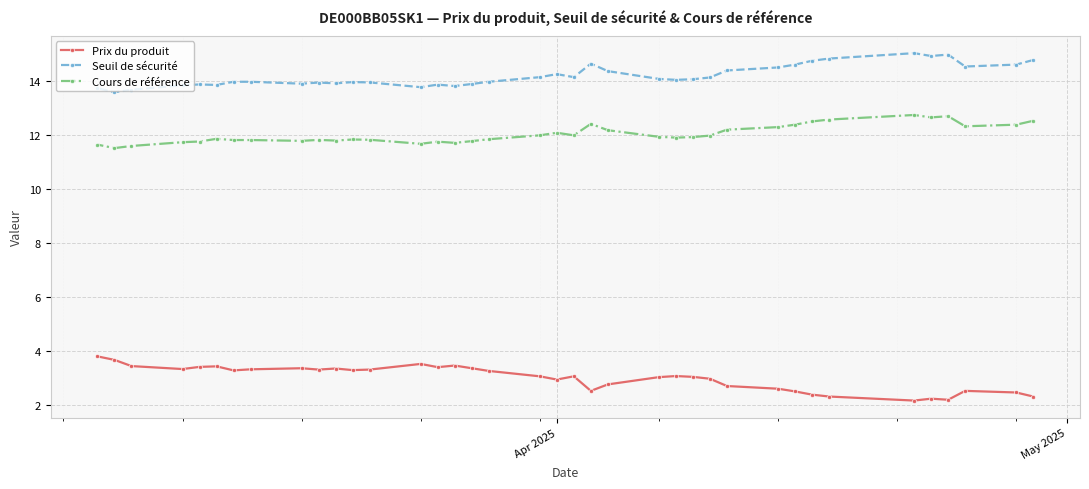

What is the value of the Prix du produit point at the 4th from the left?

3.3